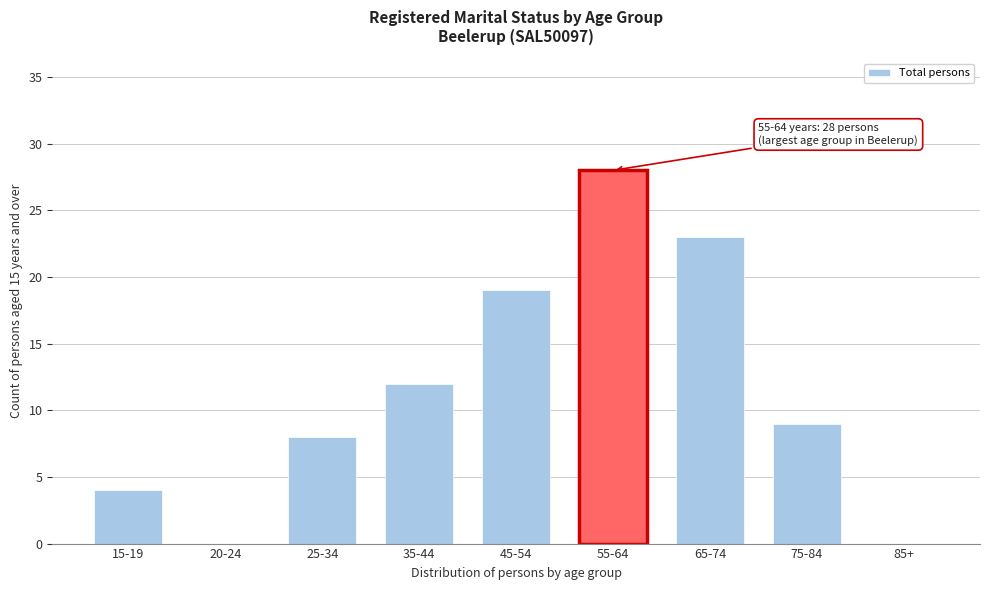

Reading left to right, what are all the values shown in this chart?

15-19=4	20-24=0	25-34=8	35-44=12	45-54=19	55-64=28	65-74=23	75-84=9	85+=0